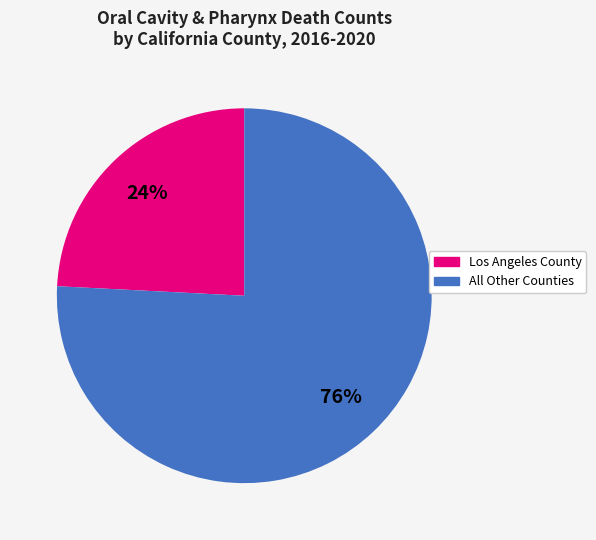

Is there a majority slice in this chart?

Yes